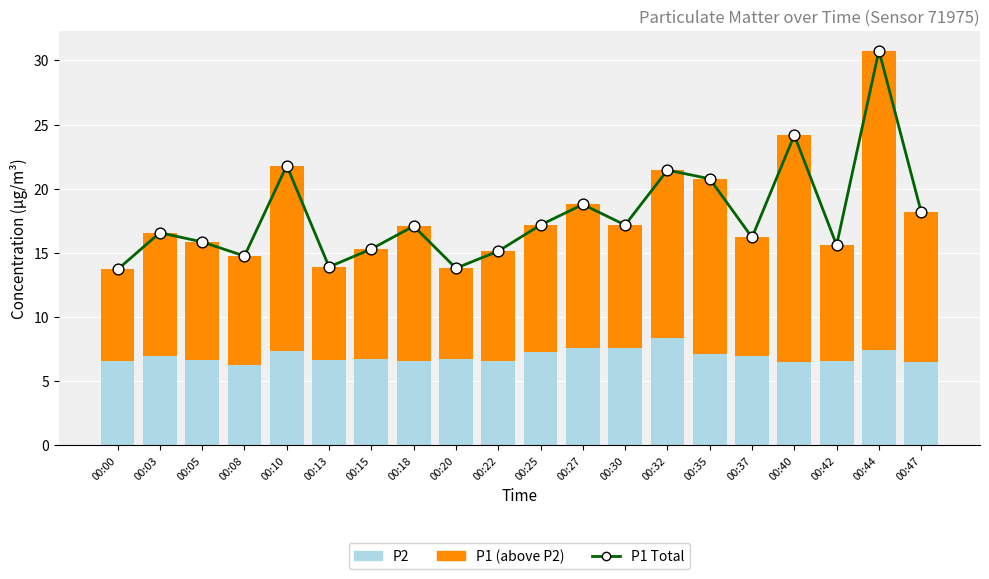

Is the value of P1 (above P2) at 00:40 greater than the value of P1 Total at 00:37?

Yes